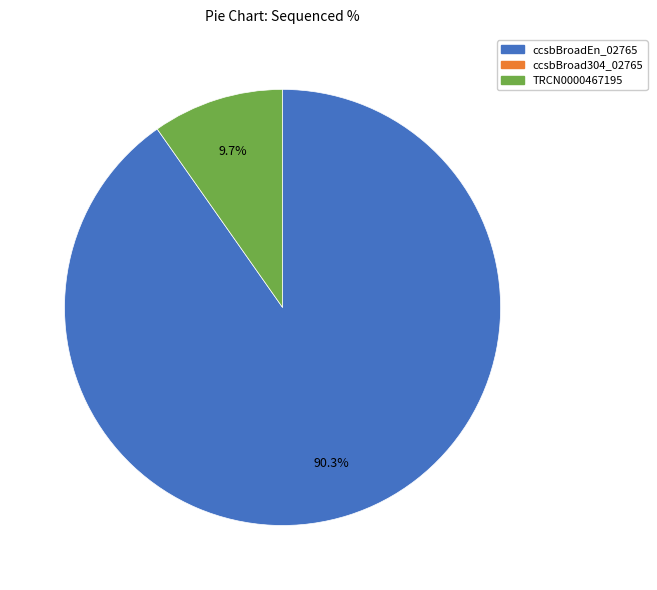

Is there any slice that represents more than half of the pie?

Yes